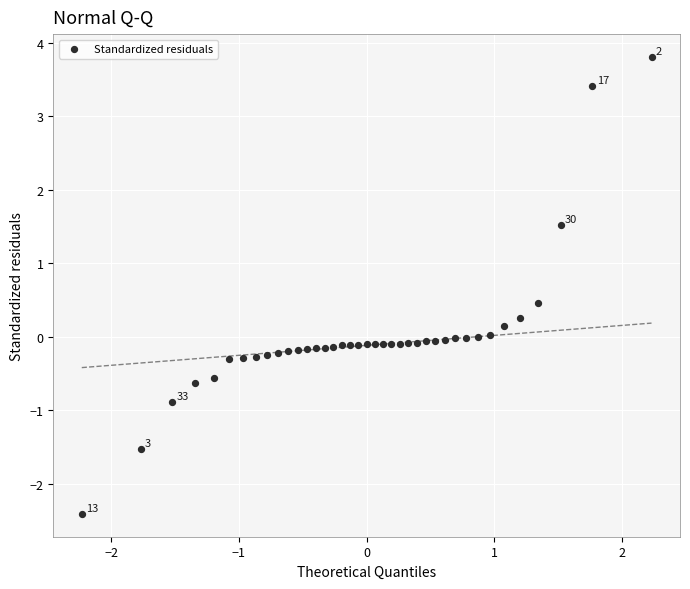

What is the range of X values (max minus min)?

4.5